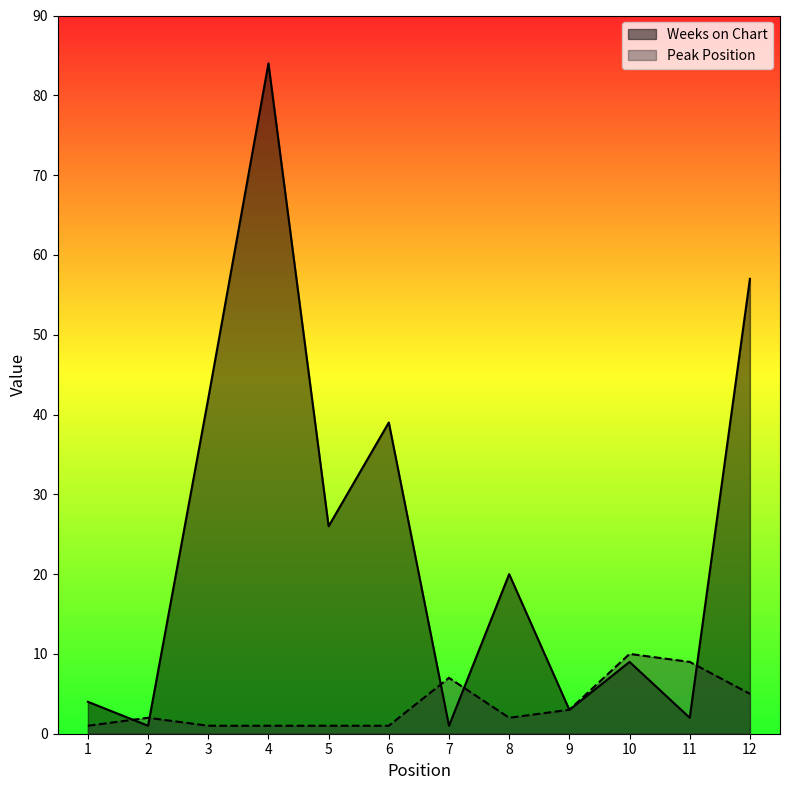

How many data points in Peak Position are less than 2?

5